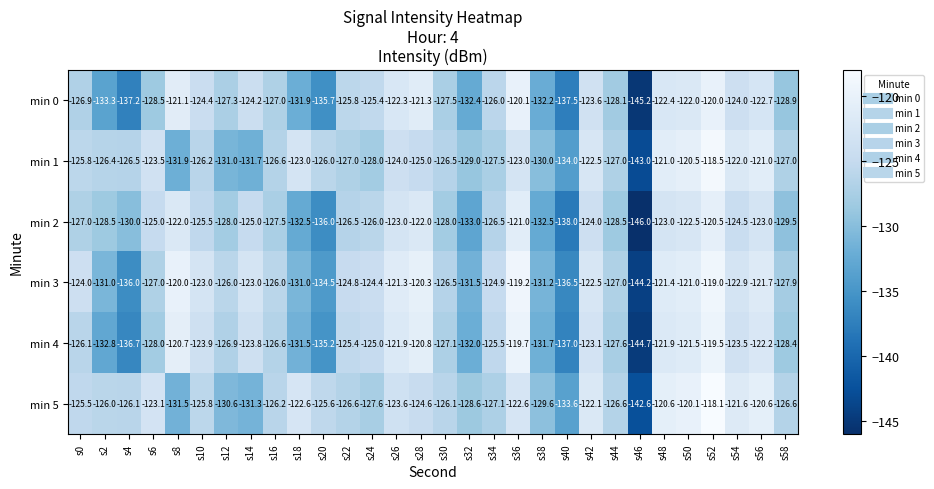

How many data points does each series have?

30